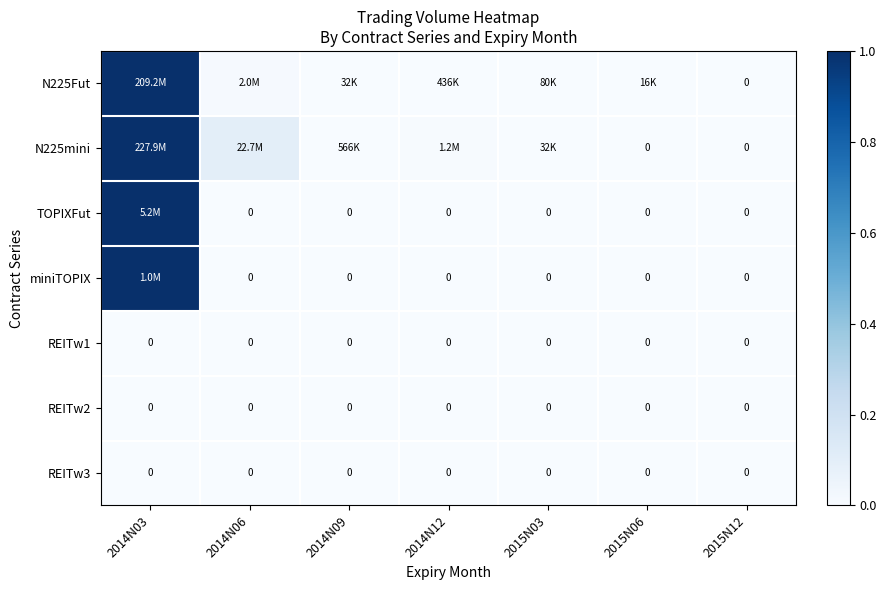

Which series has the largest total across all categories?

N225mini